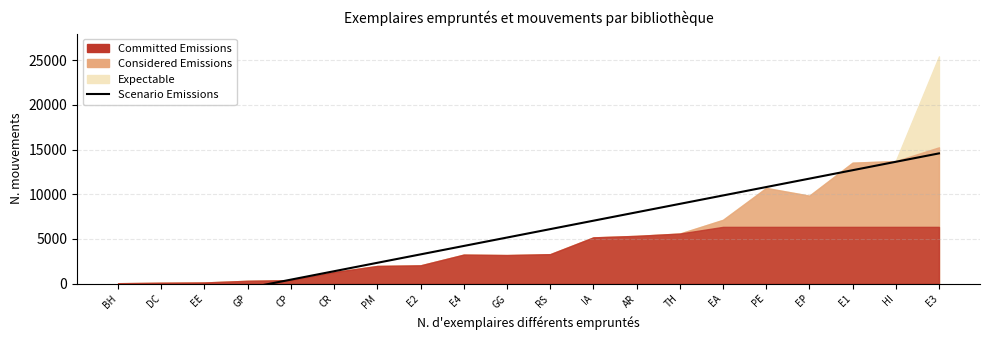

What is the difference between the values at PM and CP?

1882.2